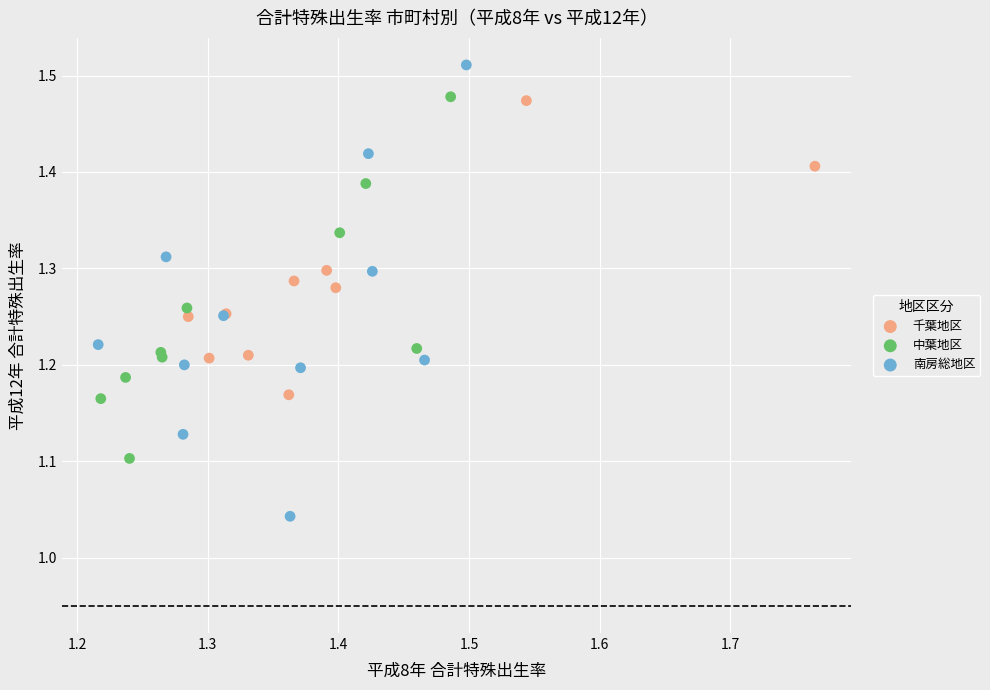

Which series has the widest spread of Y values?

南房総地区